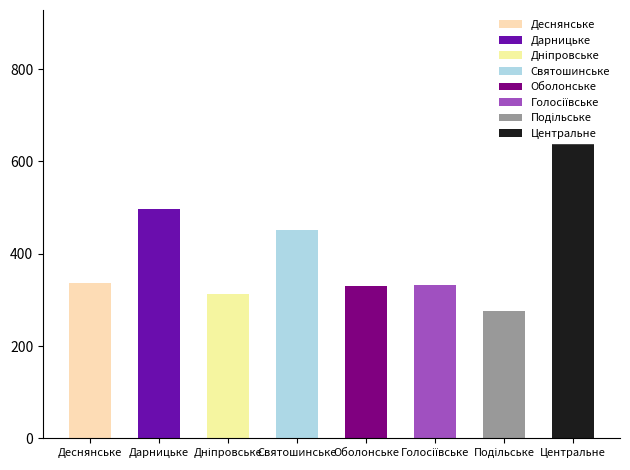

Are the bars grouped side by side (vs. stacked)?

Yes